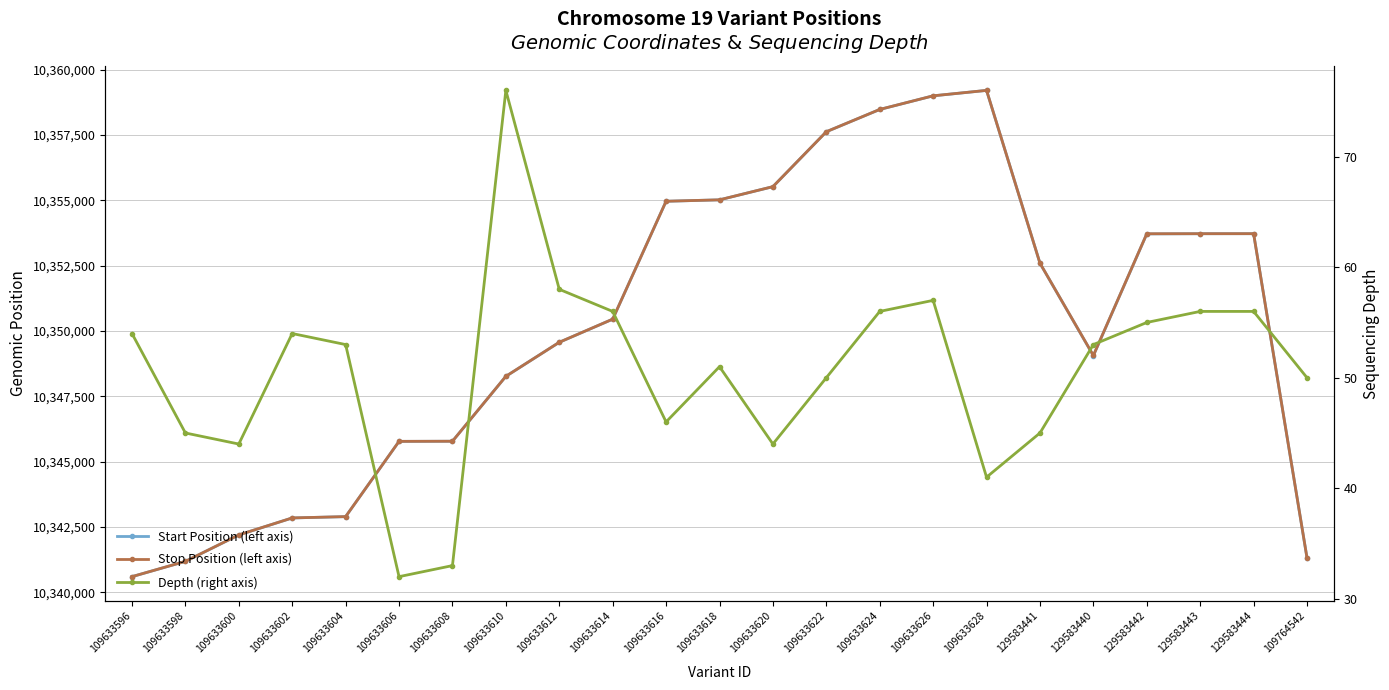

At which category is the sum across all series the highest?

109633628